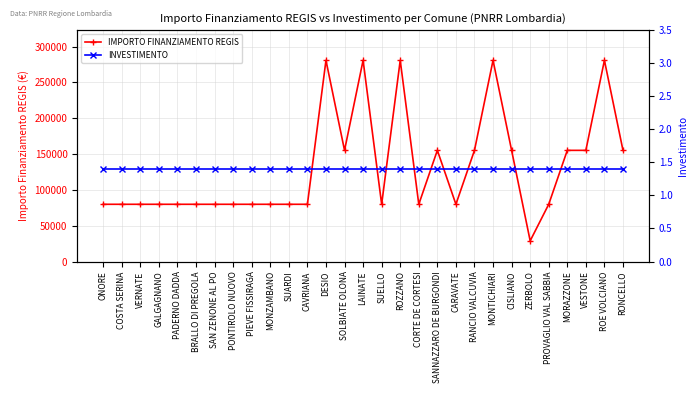

How many distinct data groups are displayed?

2